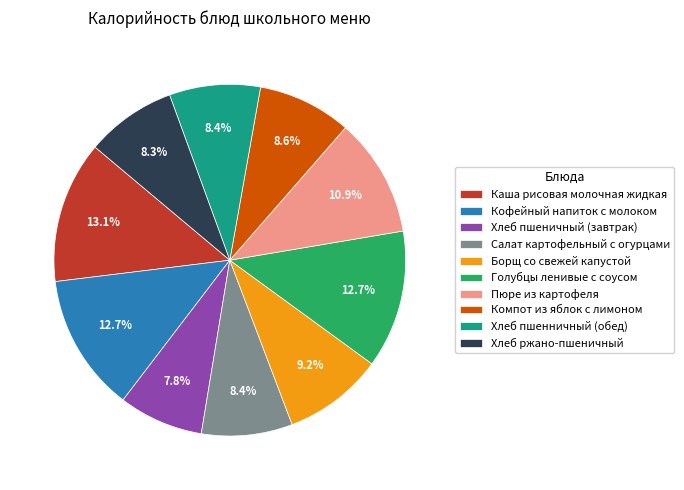

What is the total percentage of Борщ со свежей капустой and Каша рисовая молочная жидкая?

22.3%